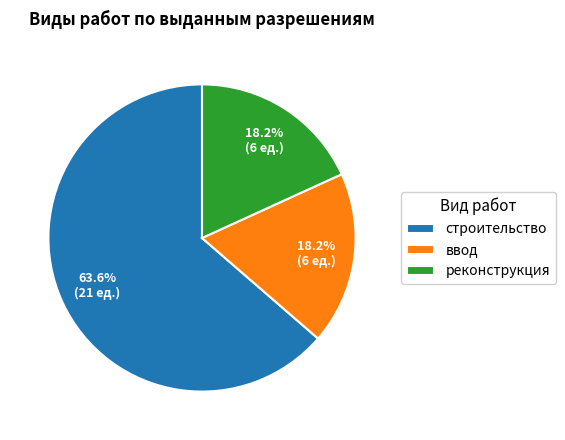

To the nearest percent, what portion does ввод represent?

18%